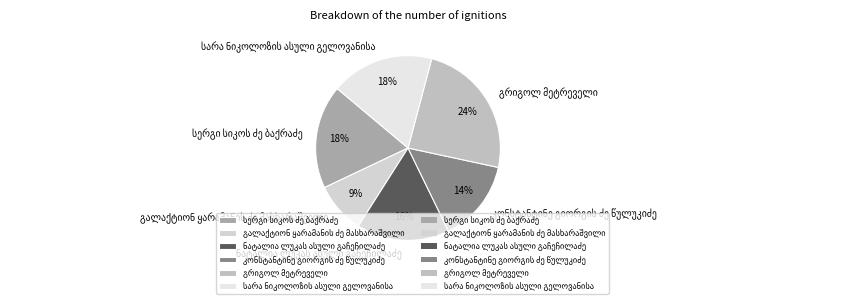

To the nearest percent, what is the average slice percentage?

17%